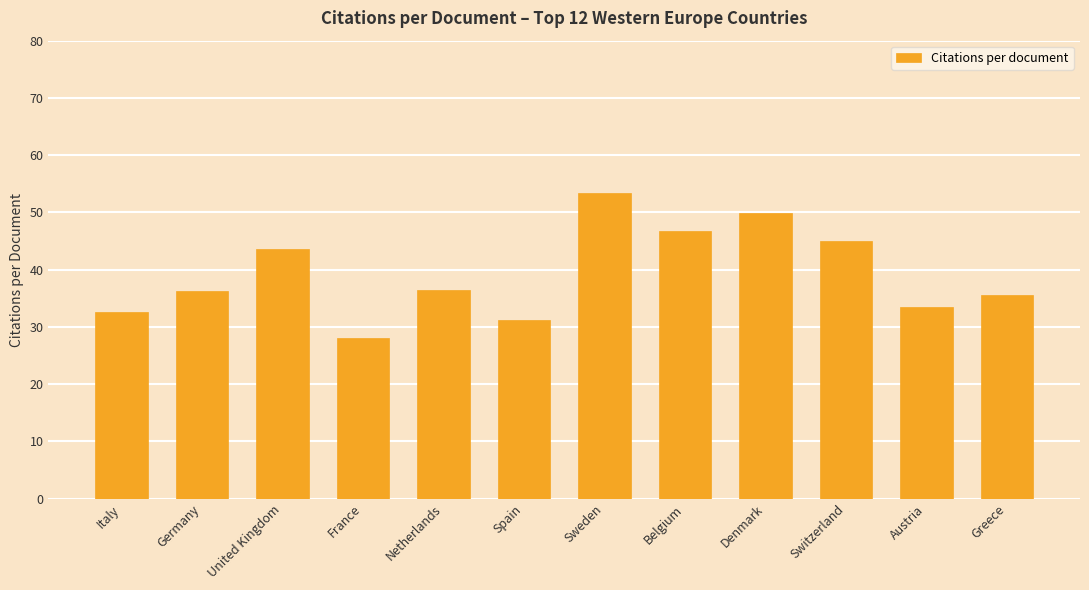

What is the sum of all values?

472.0